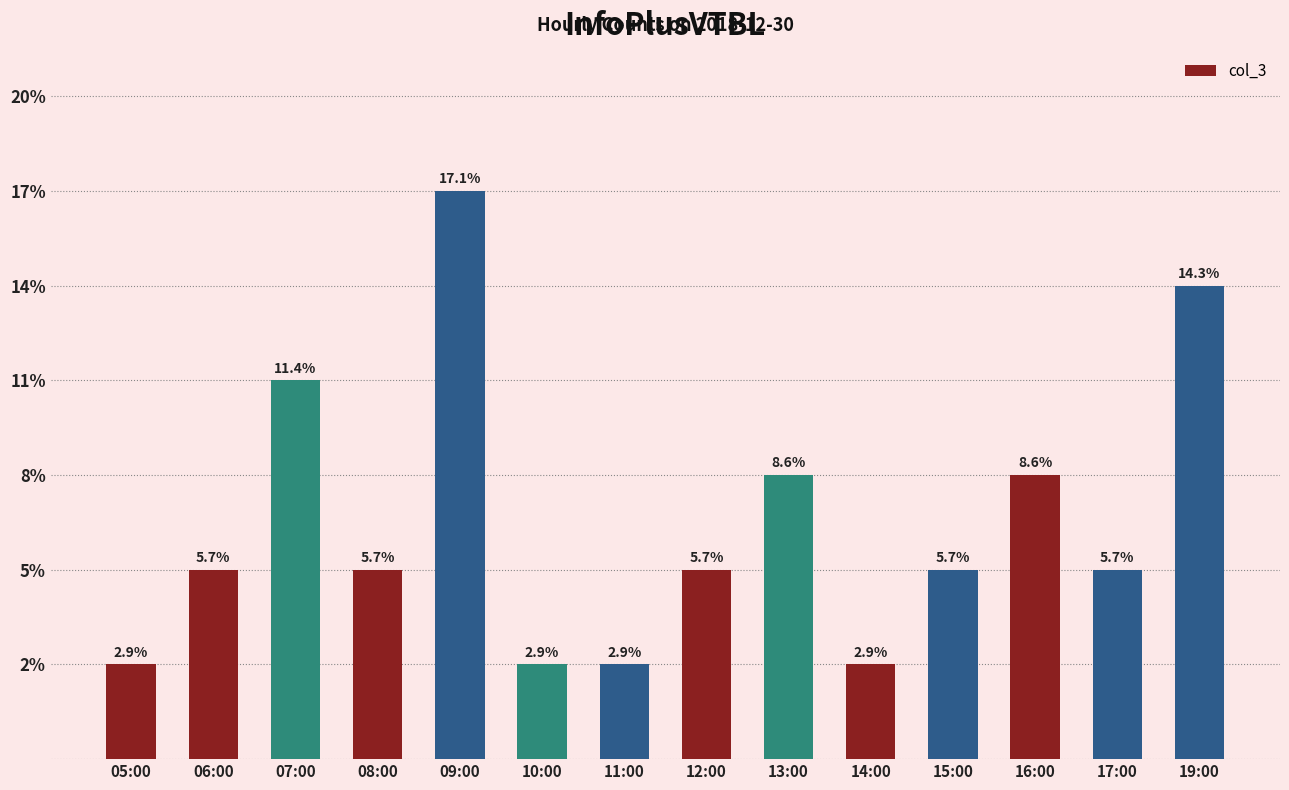

Does the chart contain any negative values?

No